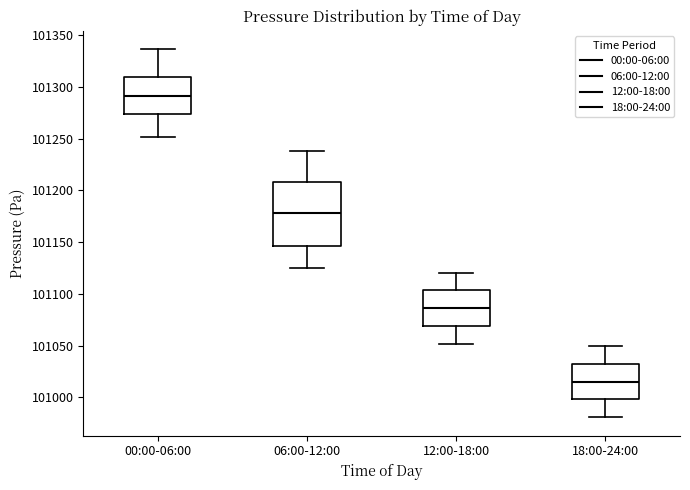

Reading left to right, transcribe this box plot: for each box, give where its median line is, the range the box spans, and where its two whiskers end, as read against the y-axis. The values are not printed on the chart, so give them approximately, as read against the axis.

00:00-06:00: median 101290, box 101275 to 101310, whiskers 101250 to 101335
06:00-12:00: median 101180, box 101145 to 101210, whiskers 101125 to 101240
12:00-18:00: median 101085, box 101070 to 101105, whiskers 101050 to 101120
18:00-24:00: median 101015, box 101000 to 101030, whiskers 100980 to 101050